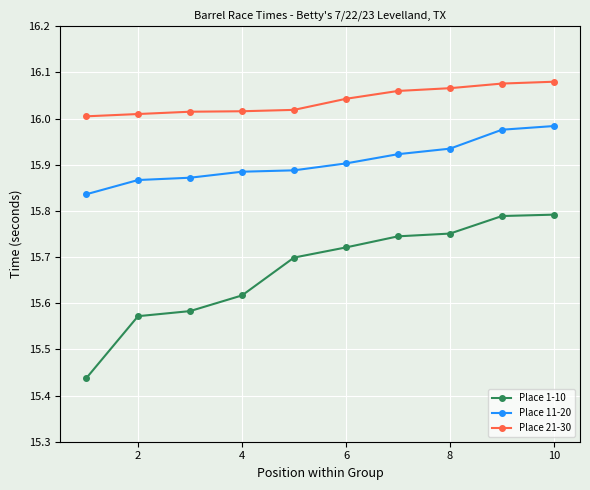

What is the sum of all Place 11-20 values?

159.1